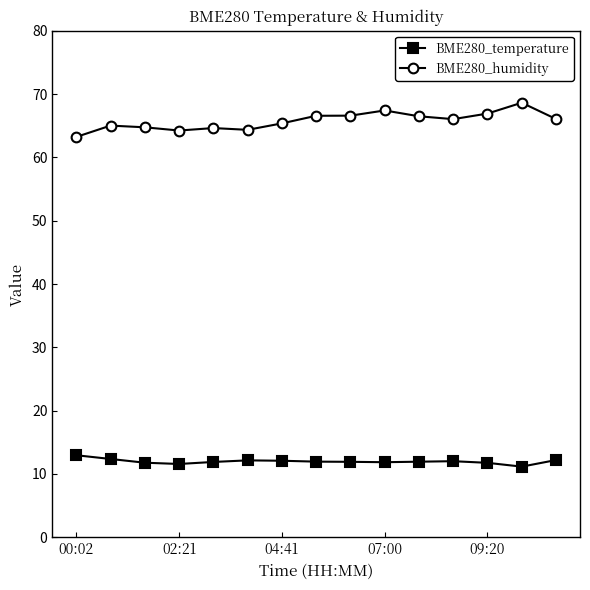

Which series has the largest total across all categories?

BME280_humidity